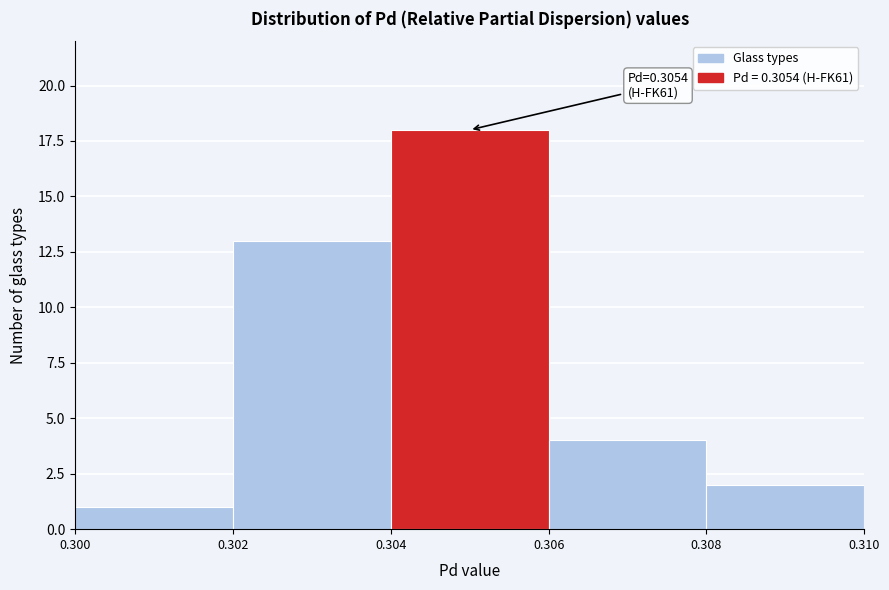

Over which range of the x-axis is the bar tallest?

0.304 to 0.306